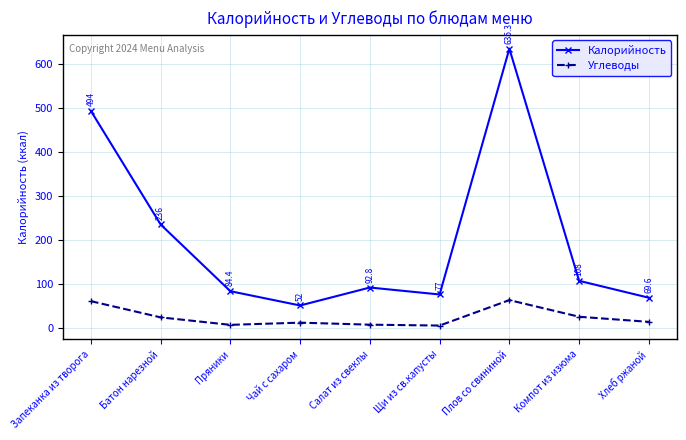

What is the sum of the Калорийность values at Пряники and Салат из свеклы?

177.2